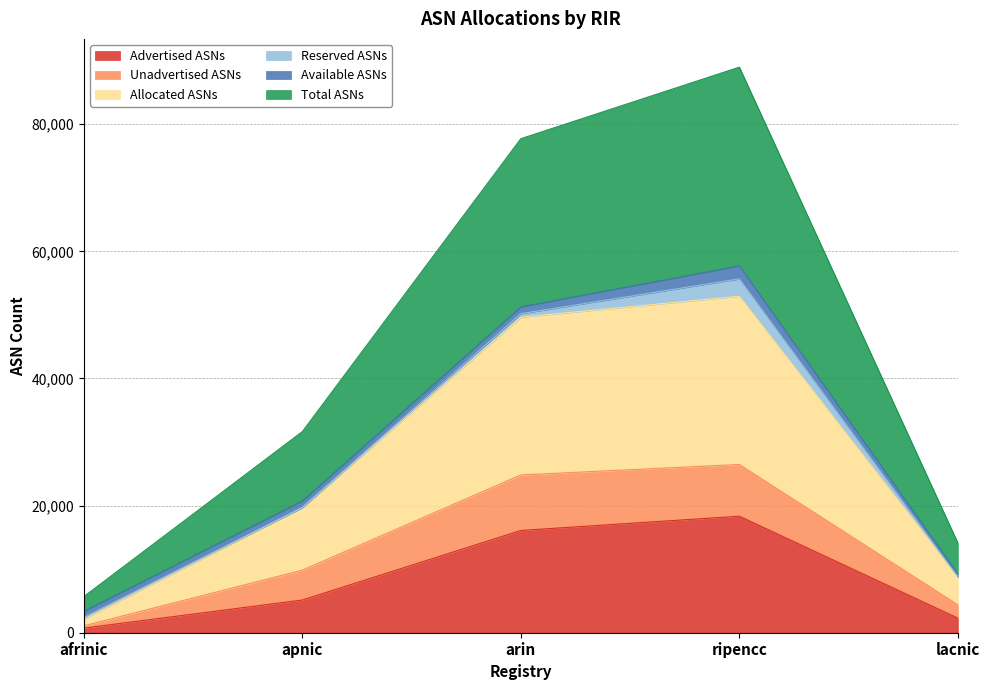

How many values in the Allocated ASNs series are below 19700?

2